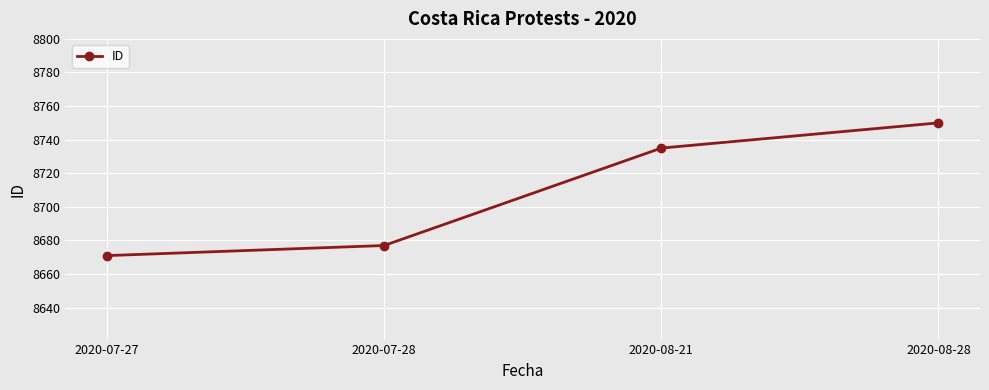

Reading left to right, what are all the values shown in this chart?

8671	8677	8735	8750